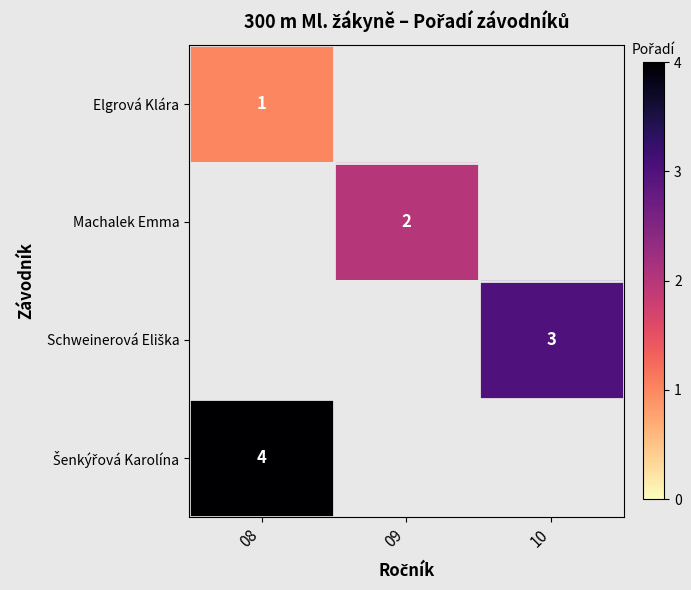

List the labels in order of Machalek Emma value, largest first.

08, 09, 10